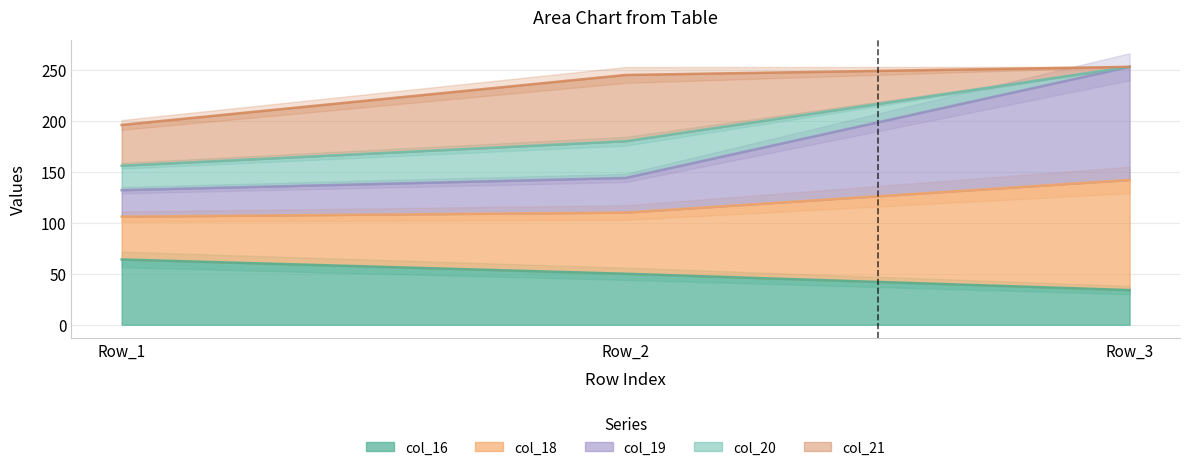

List the labels in order of col_16 value, smallest first.

Row_3, Row_2, Row_1